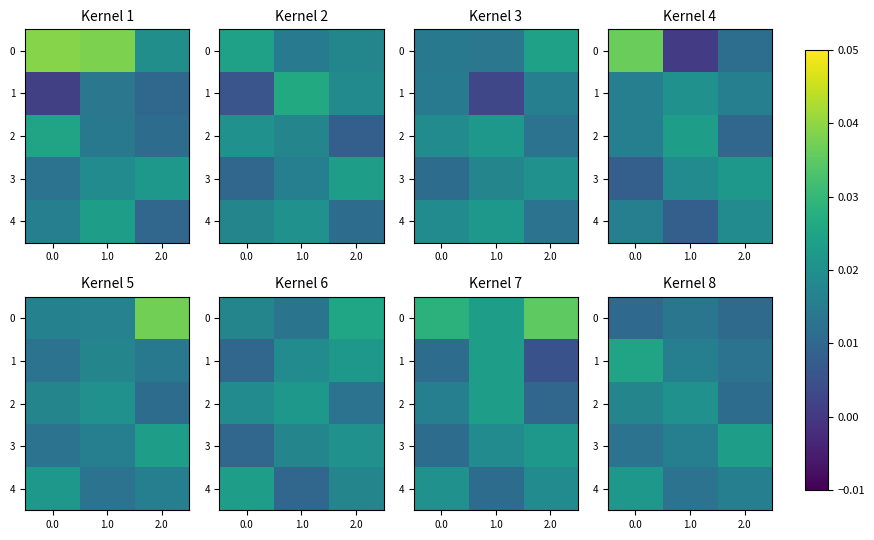

Is it true that 2 equals 0.0 at 2.0?

True